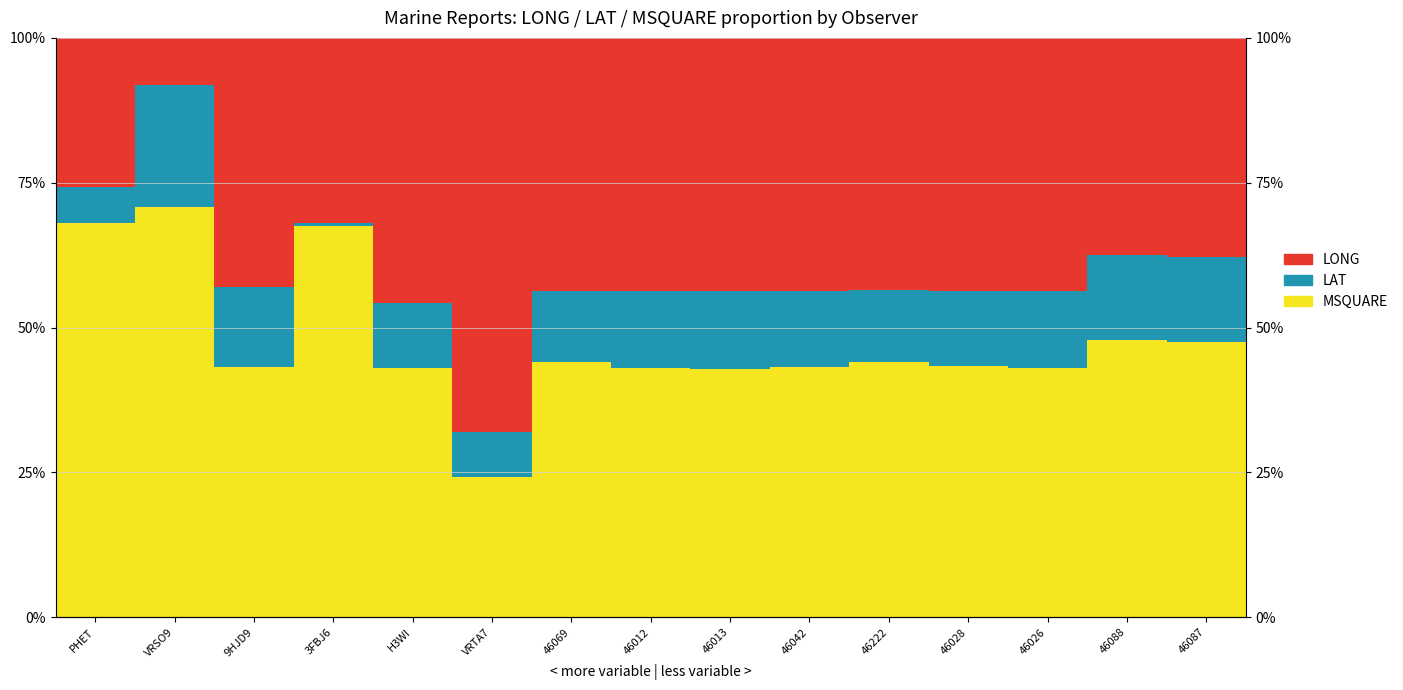

Reading left to right, extract all data points from this chart.

MSQUARE: 68.1	70.8	43.2	67.5	42.9	24.3	44.0	43.0	42.8	43.2	44.1	43.4	43.0	47.8	47.5
LAT: 6.1	21.0	13.7	0.5	11.3	7.7	12.3	13.3	13.5	13.1	12.4	12.8	13.4	14.7	14.7
LONG: 25.8	8.2	43.1	32.0	45.7	68.0	43.7	43.7	43.6	43.7	43.5	43.7	43.6	37.5	37.8